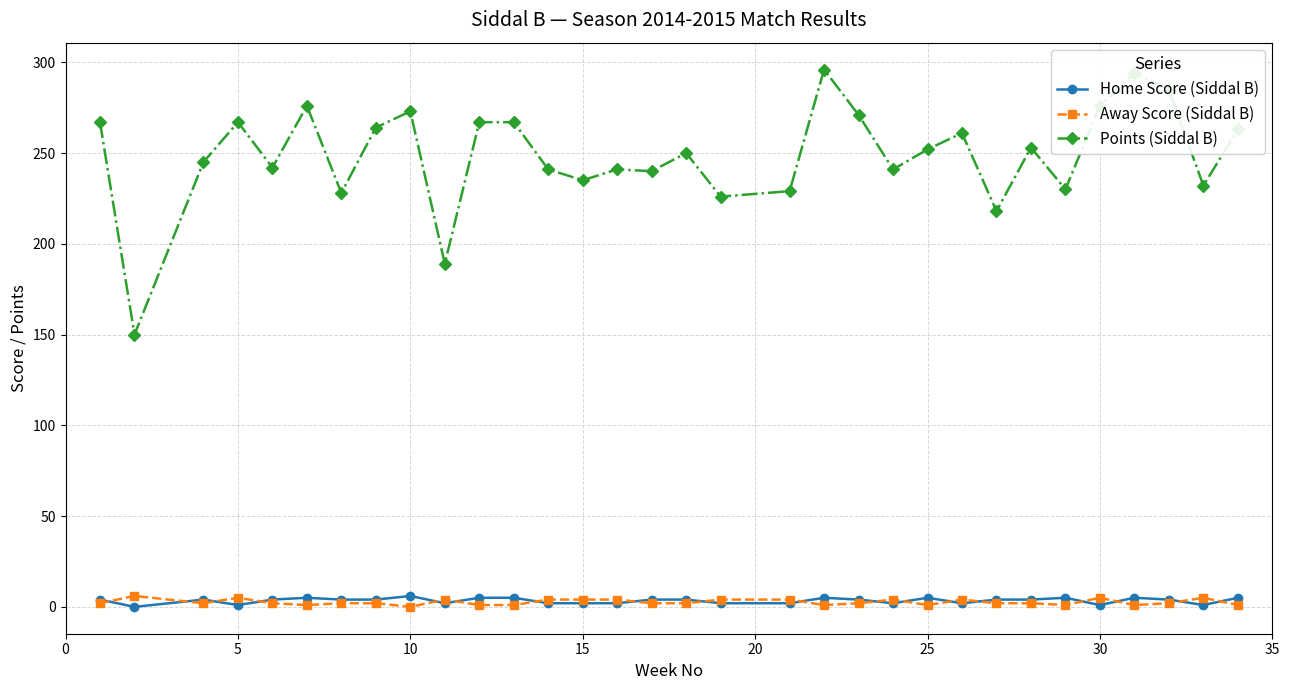

True or false: Points (Siddal B) has more than 1 interior local peaks.

True